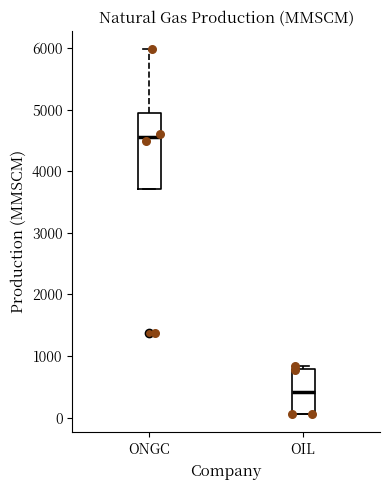

Reading left to right, read every box against the y-axis: the position of its median line, the range the box covers, and the ends of its whiskers. The values are not printed on the chart, so give them approximately, as read against the axis.

ONGC: median 4600, box 3700 to 5000, whiskers 3700 to 6000
OIL: median 400, box 100 to 800, whiskers 100 to 800 (just above the box's upper edge)